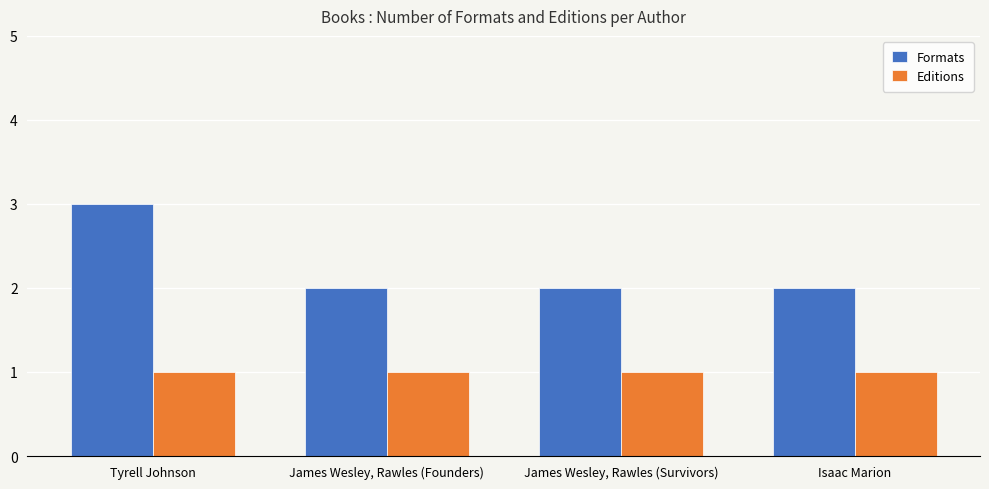

Reading right to left, what are all the values shown in this chart?

Formats: 2	2	2	3
Editions: 1	1	1	1